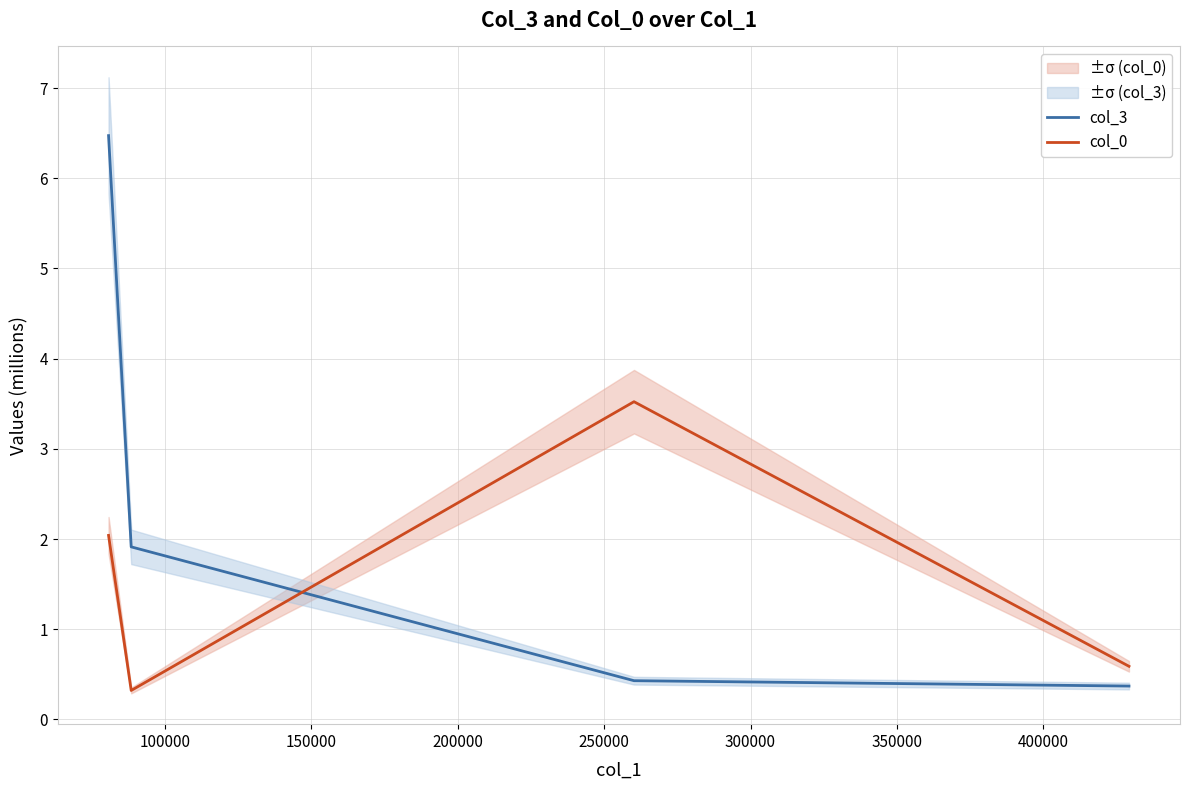

Rank the series by their maximum value, from highest to lowest.

col_3, col_0